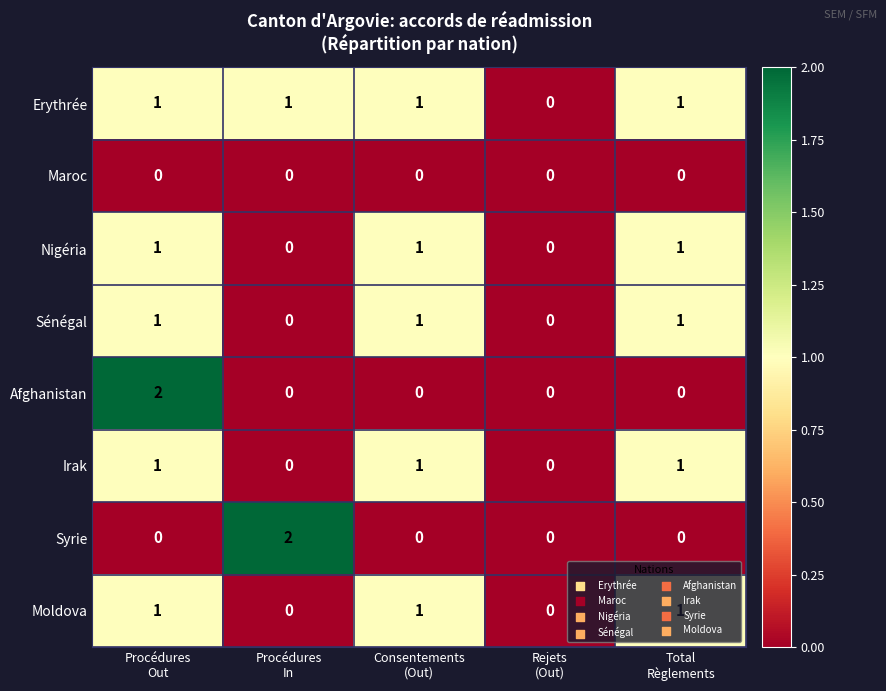

How many Syrie values are between 0 and 1?

4